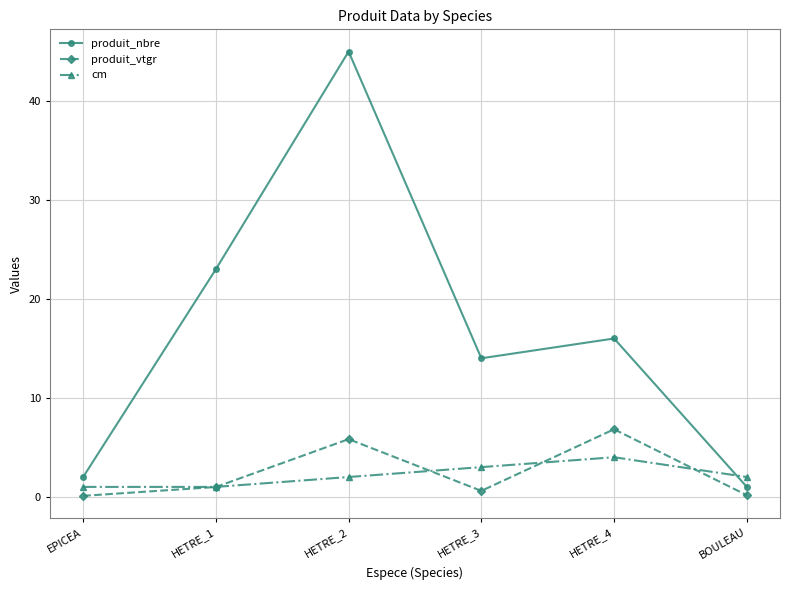

Count the number of categories in the chart.

6